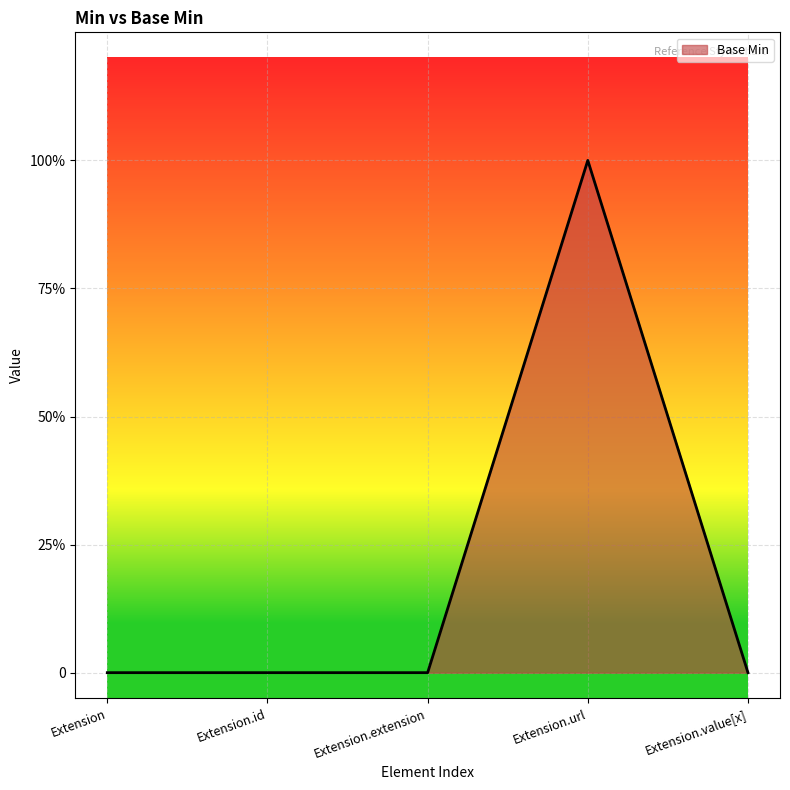

What is the maximum value shown in the chart?

1